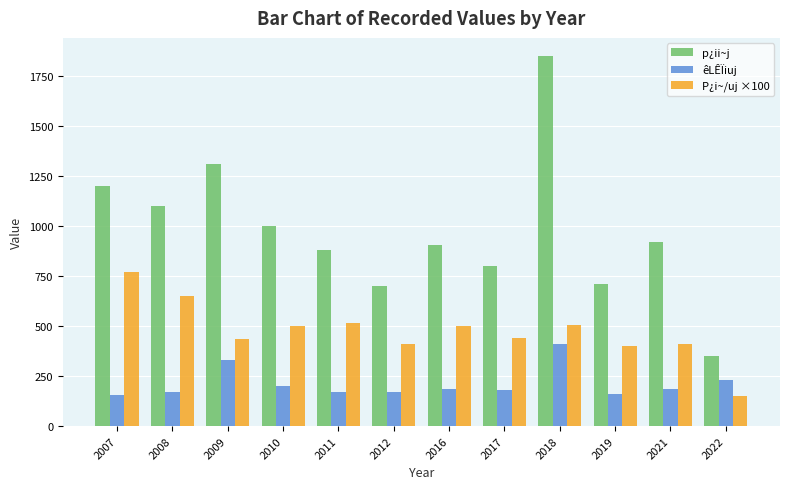

List the series in order of their peak value, lowest first.

êLÊÏiuj, P¿i~/uj ×100, p¿ii~j